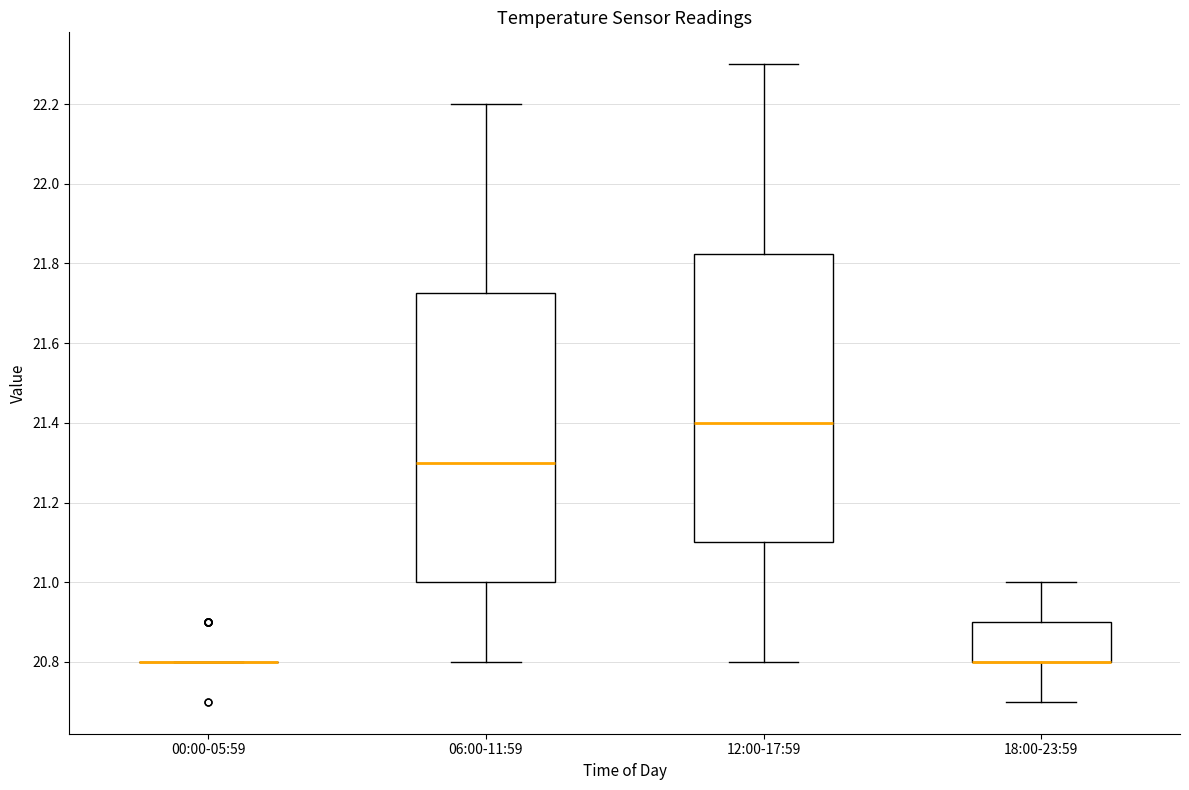

Where is the lower edge of the box for 12:00-17:59 on the y-axis? The values are not printed on the chart, so give them approximately, as read against the axis.

21.10